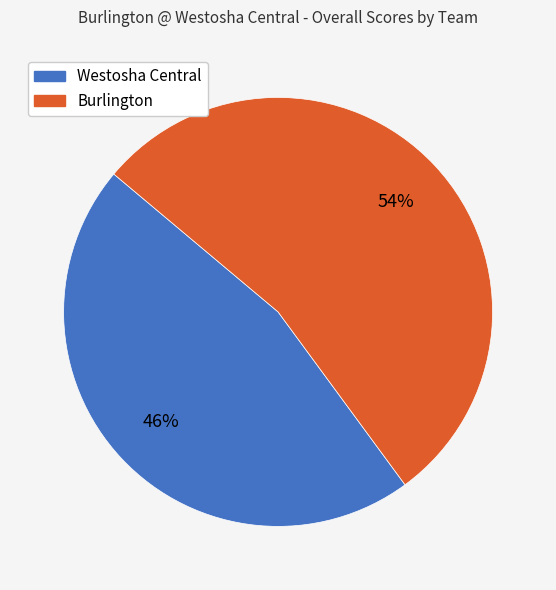

What is the largest slice in the pie chart?

Burlington